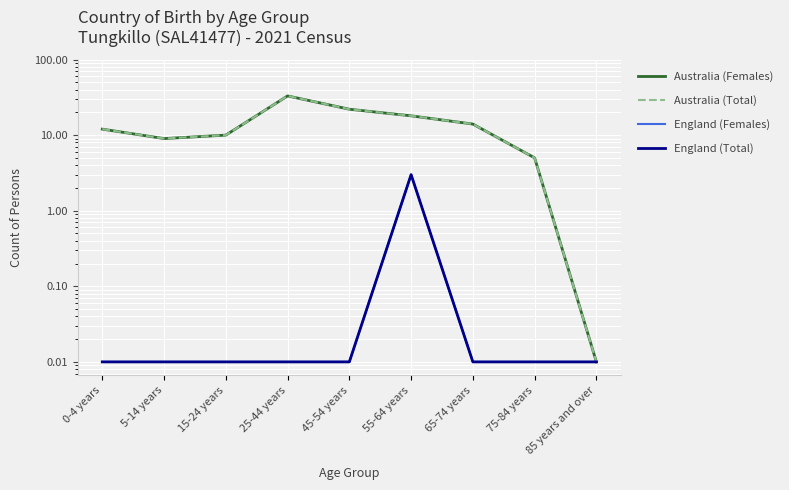

True or false: Australia (Females) and England (Total) cross at least once.

False